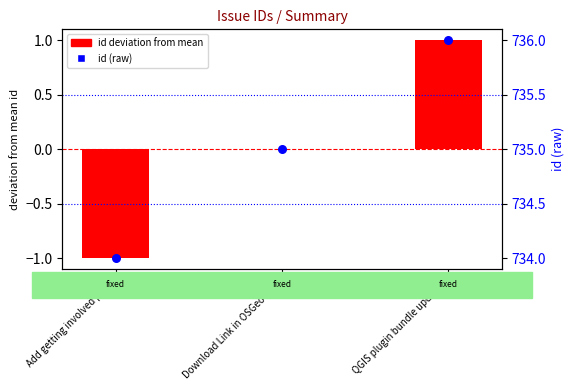

Which series contains the highest Y value?

id (raw)